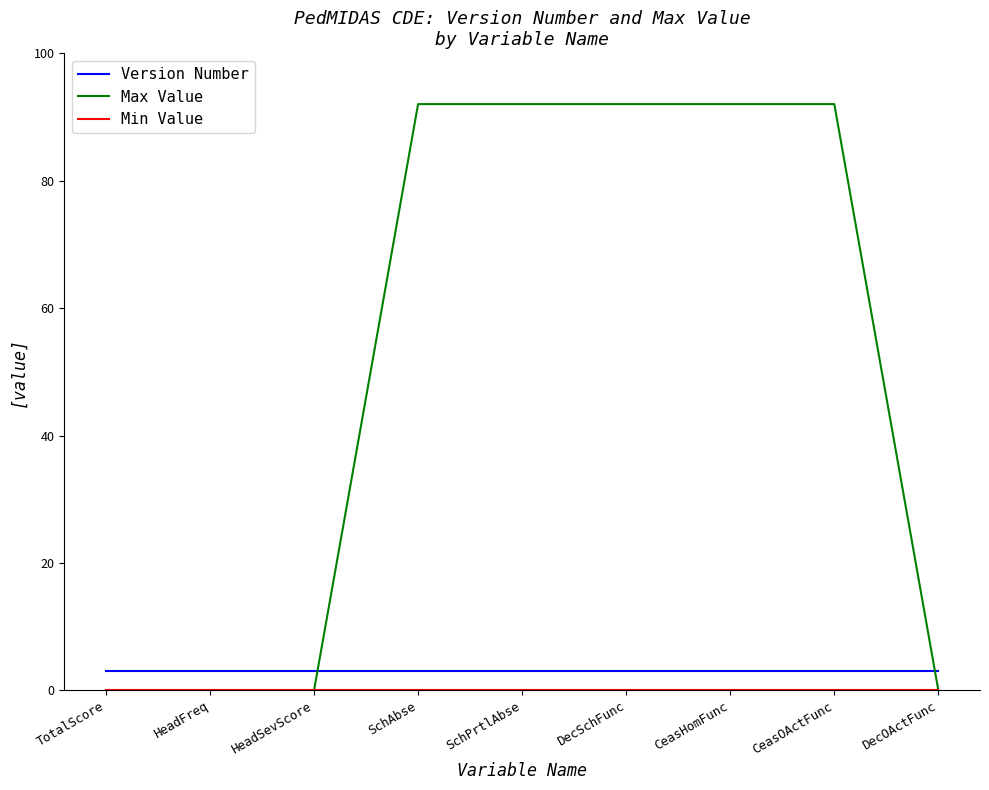

Which series has the largest range (max minus min)?

Max Value